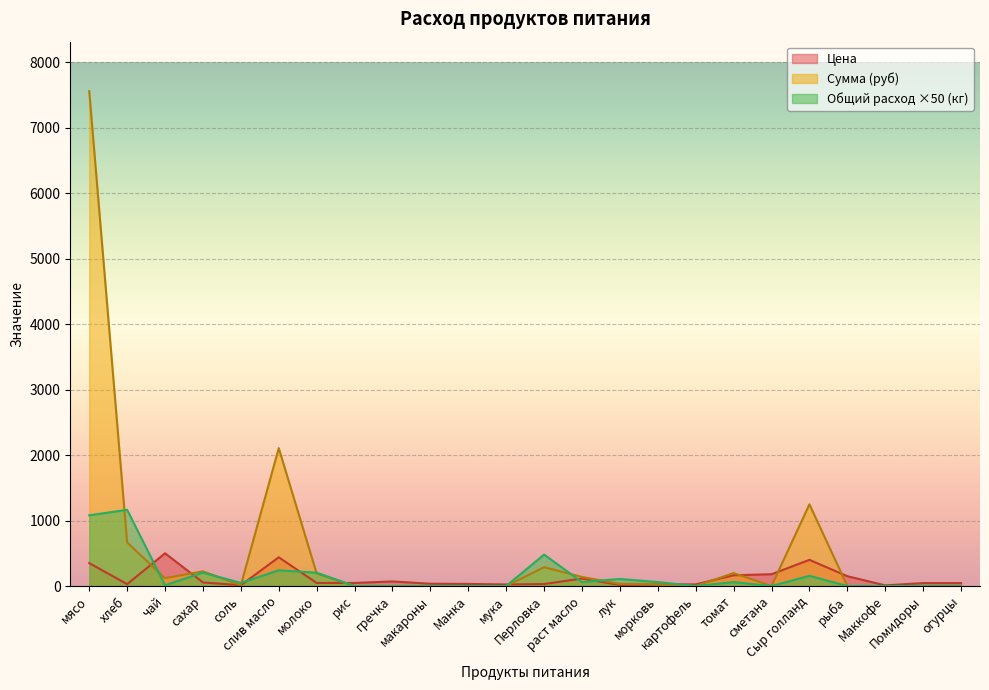

At which category does Общий расход (кг) reach its first local valley?

чай